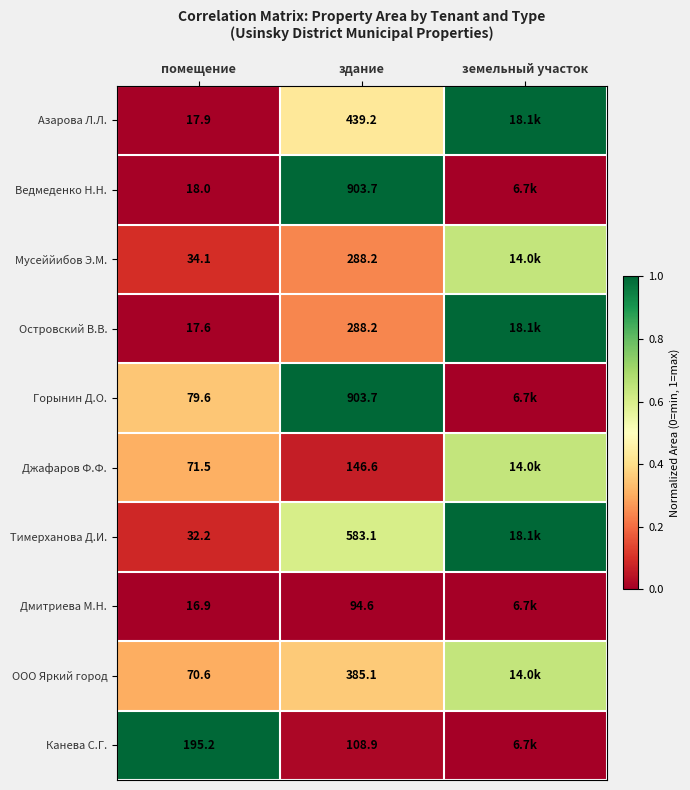

Rank the series at помещение from lowest to highest value.

Дмитриева М.Н., Островский В.В., Азарова Л.Л., Ведмеденко Н.Н., Тимерханова Д.И., Мусеййибов Э.М., ООО Яркий город, Джафаров Ф.Ф., Горынин Д.О., Канева С.Г.